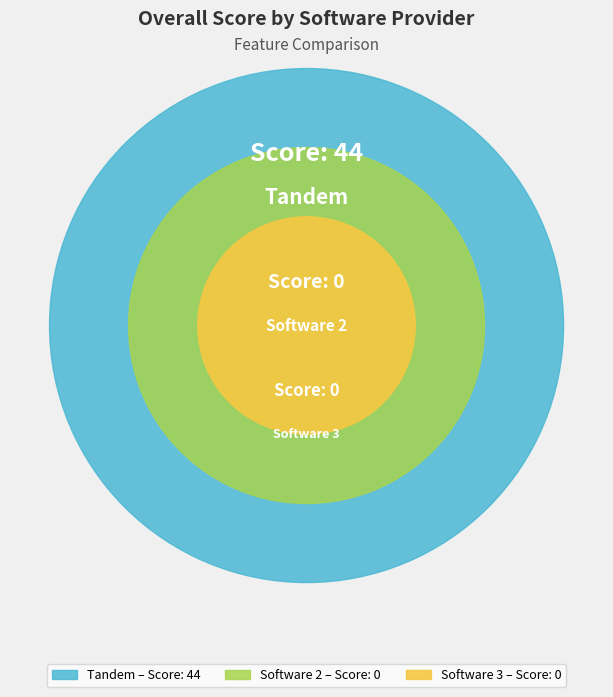

Rank the categories by value from highest to lowest.

Tandem, Software 2, Software 3